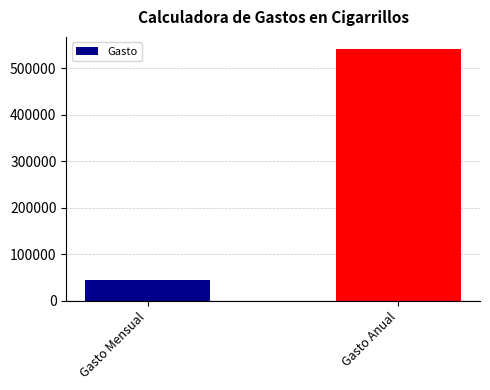

Is it true that the value at Gasto Anual is 540000?

True